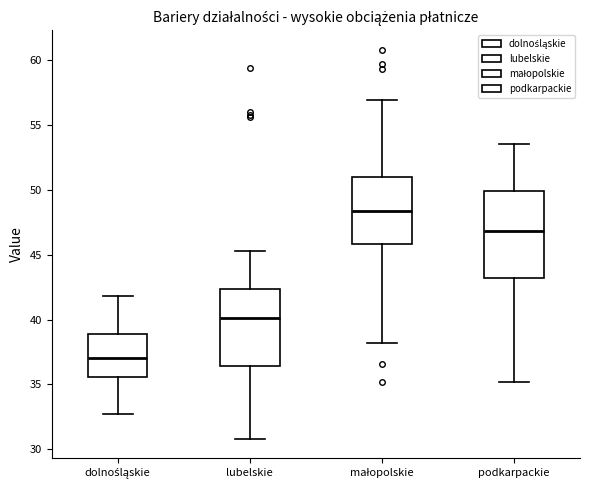

Where is the upper edge of the box for dolnośląskie on the y-axis? The values are not printed on the chart, so give them approximately, as read against the axis.

39.0